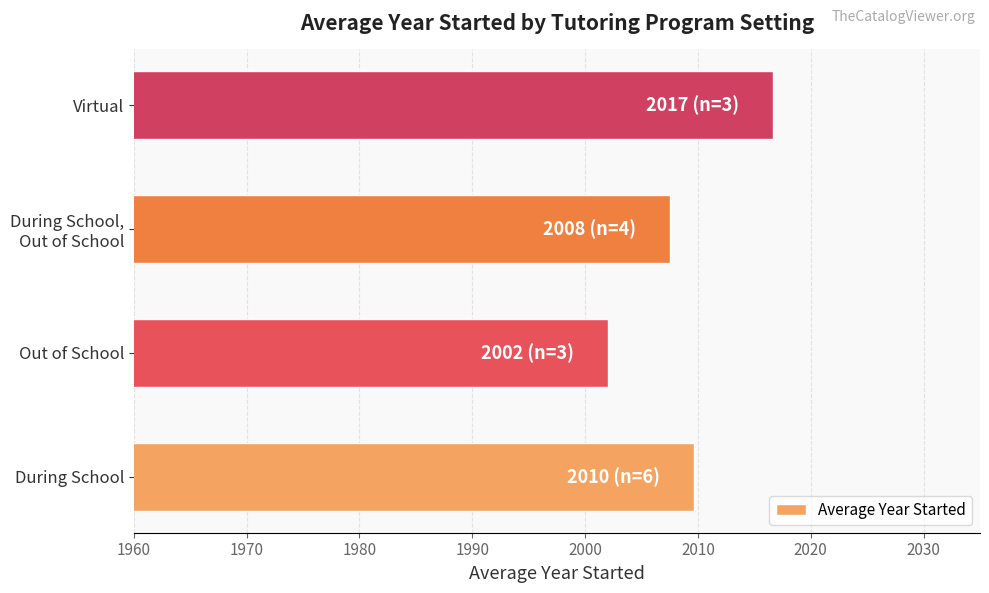

How many data points are less than 2009?

2